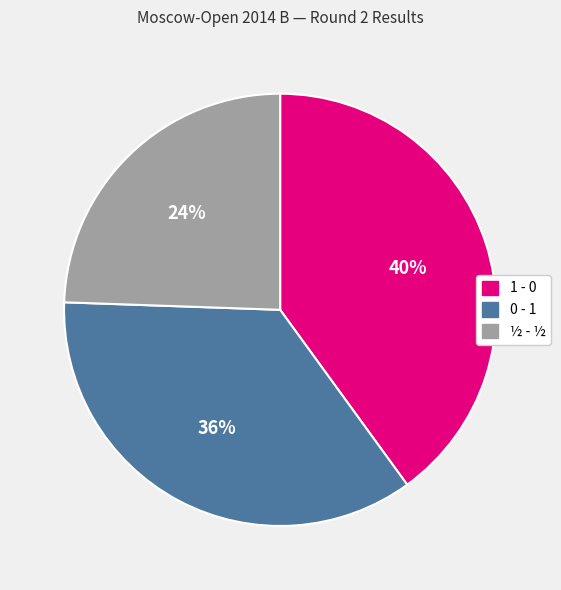

What is the largest slice in the pie chart?

1 - 0